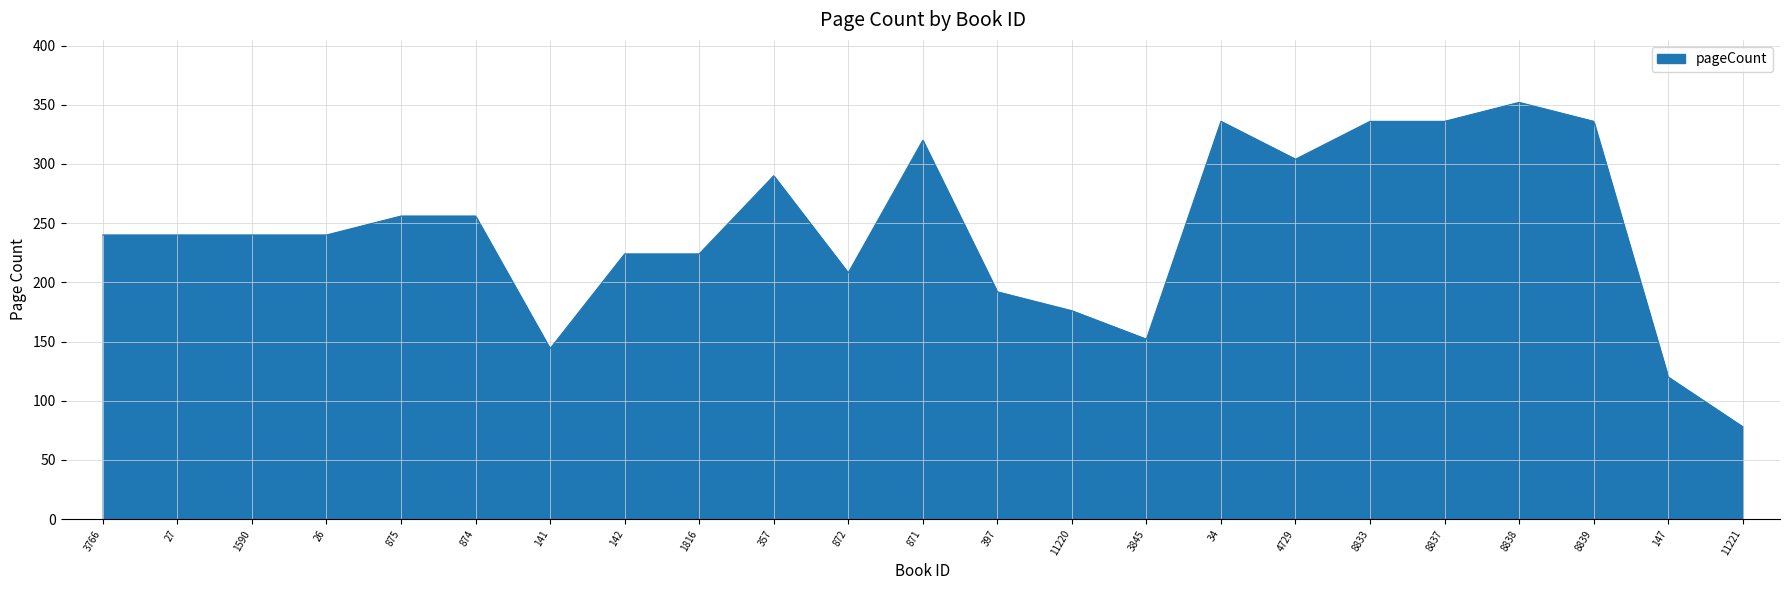

True or false: the data has more than 0 interior local peaks.

True